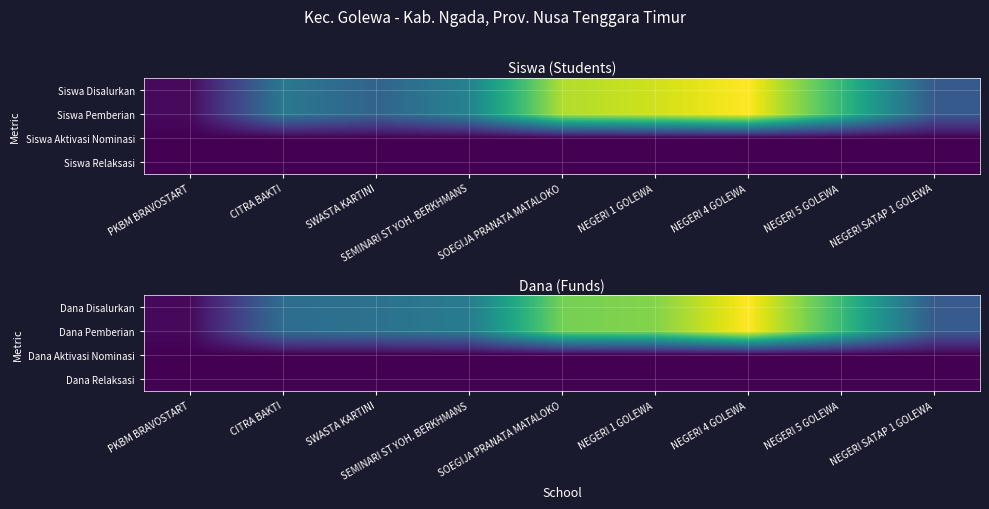

The Dana Pemberian series shows 0.3 at NEGERI 1 GOLEWA. True or false?

False